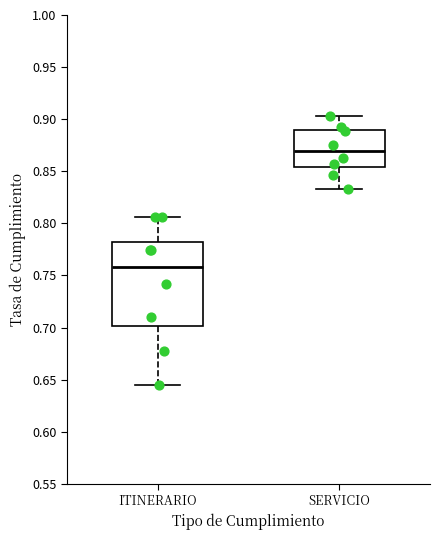

Comparing the boxes themselves (not the whiskers), which one is the tallest?

ITINERARIO